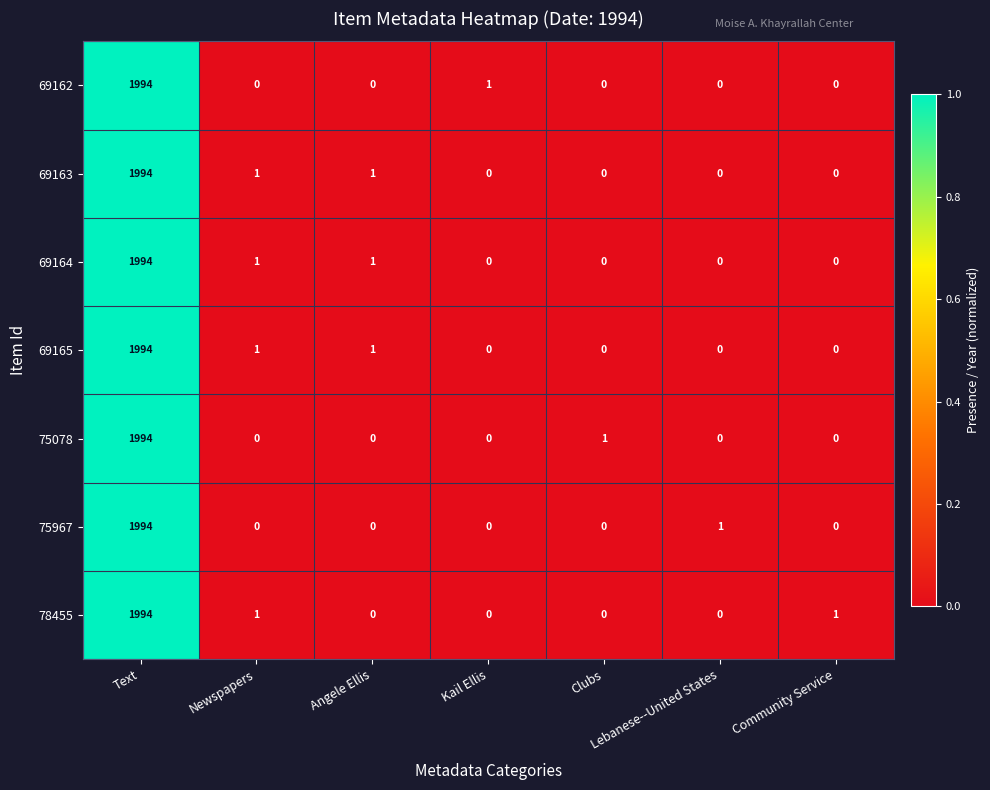

What is the sum of all 69164 values?

1996